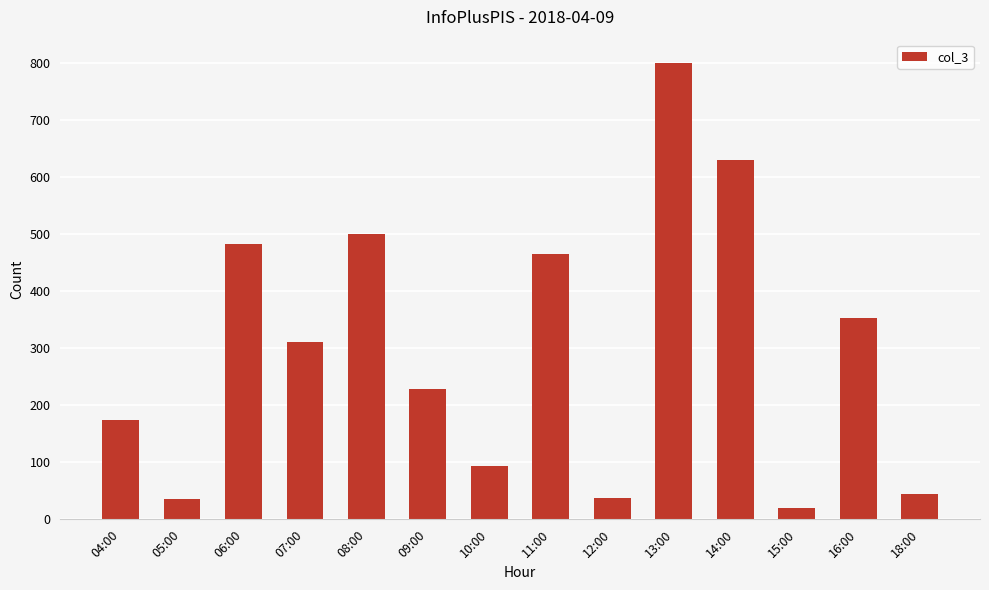

At which label does the data first exceed 310?

06:00